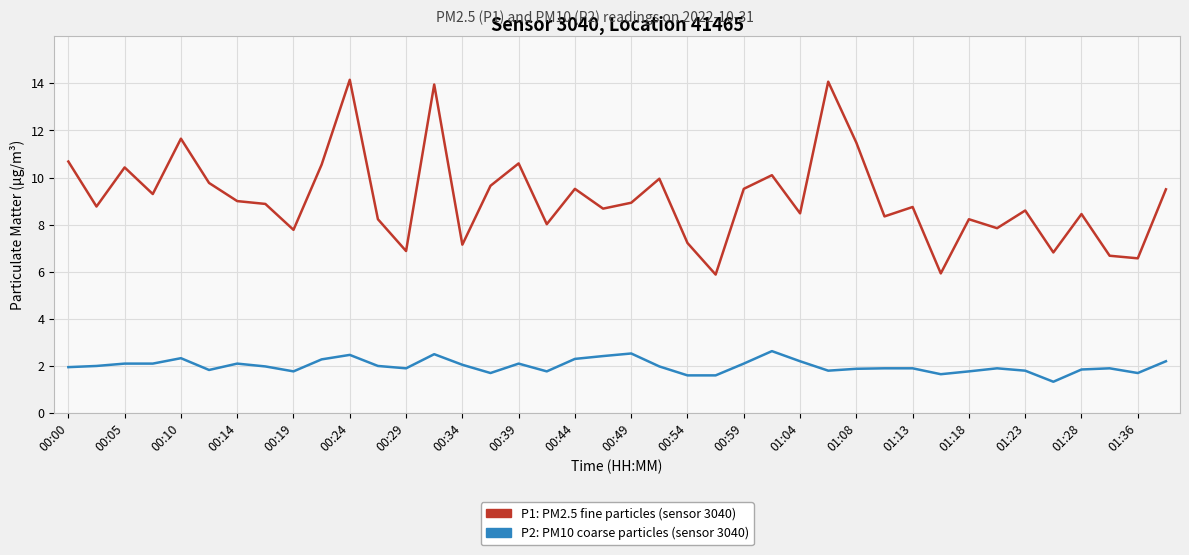

What is the smallest value displayed?

1.3